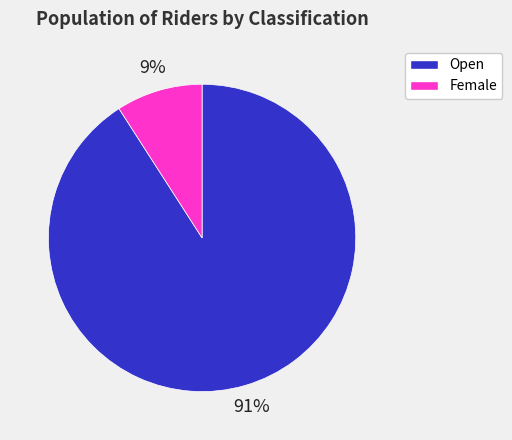

To the nearest percent, what is the difference between the largest and smallest slice percentages?

82%